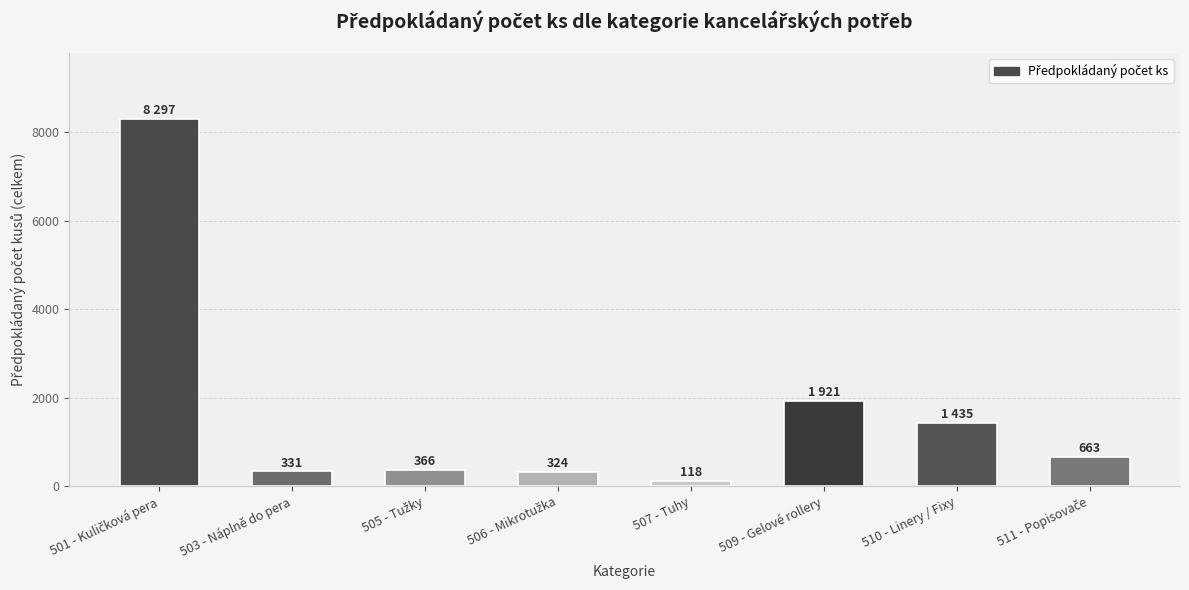

Reading left to right, transcribe all the data shown in this chart.

8297	331	366	324	118	1921	1435	663